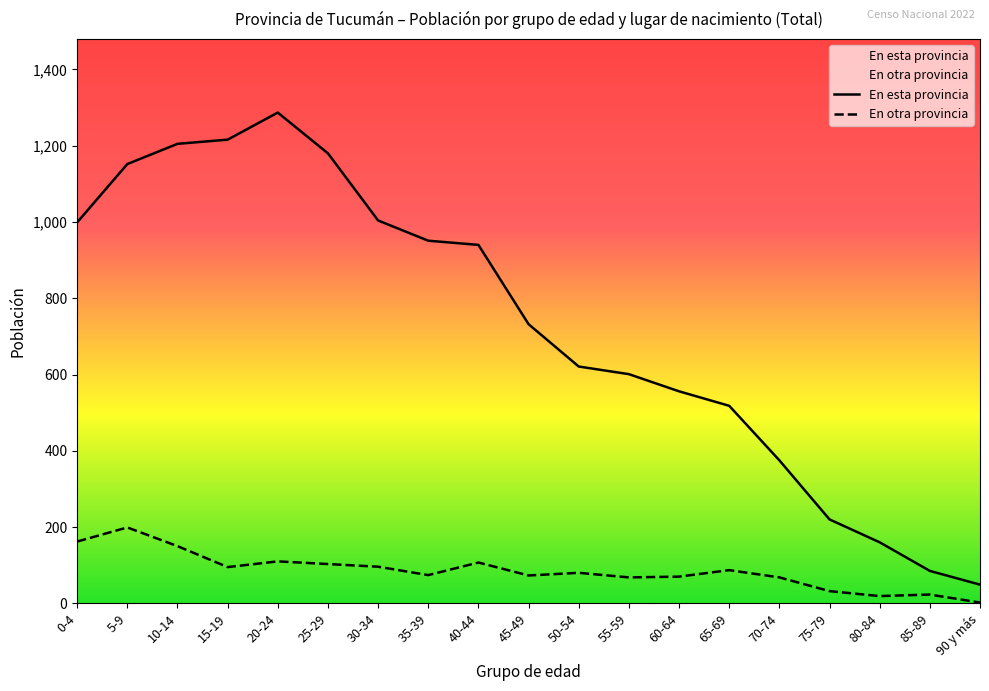

True or false: En otra provincia and En esta provincia intersect in this chart.

False